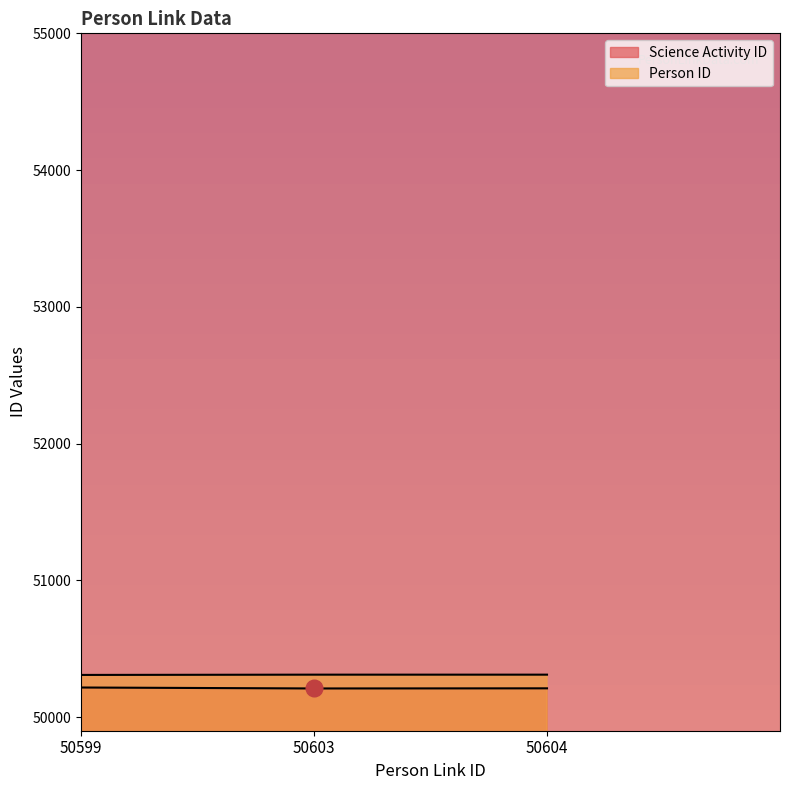

What is the total value across all series at 50599?

100524